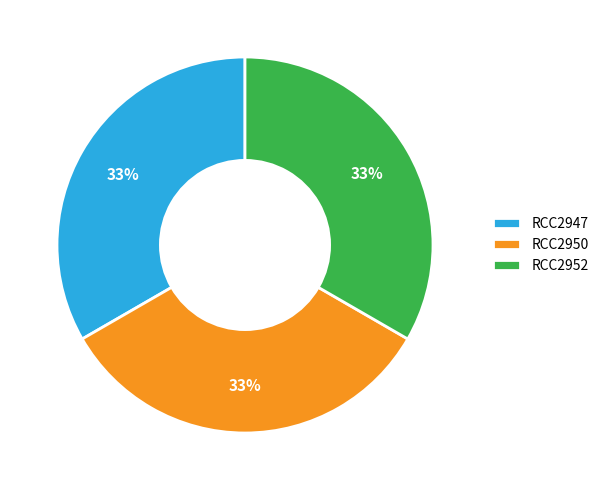

True or false: RCC2947 accounts for 24% of the total.

False